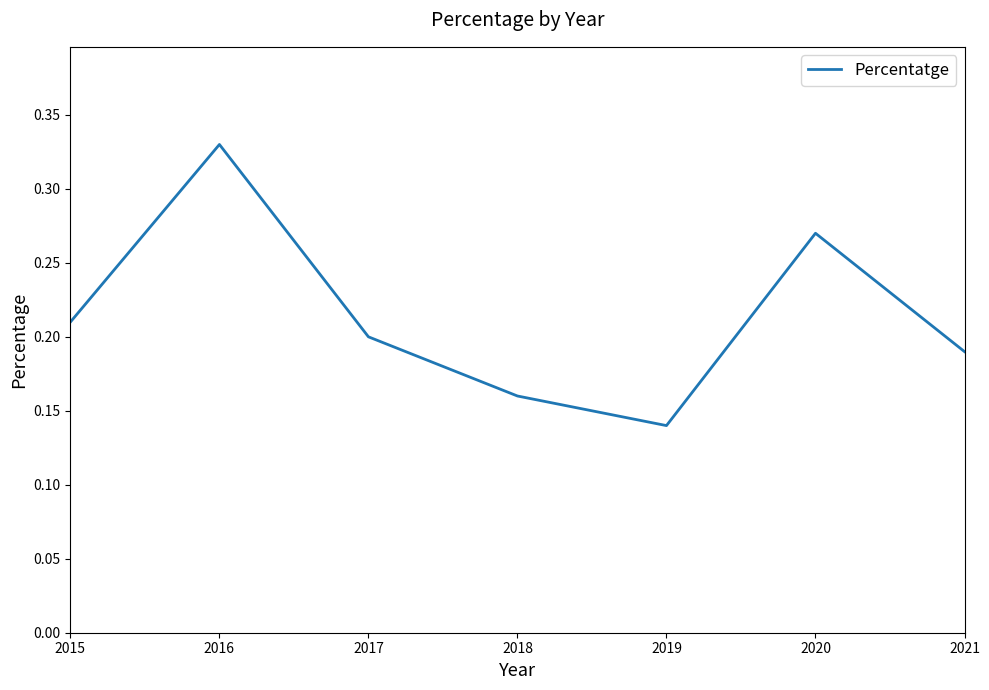

True or false: the data shows 0.2 at 2016.

False